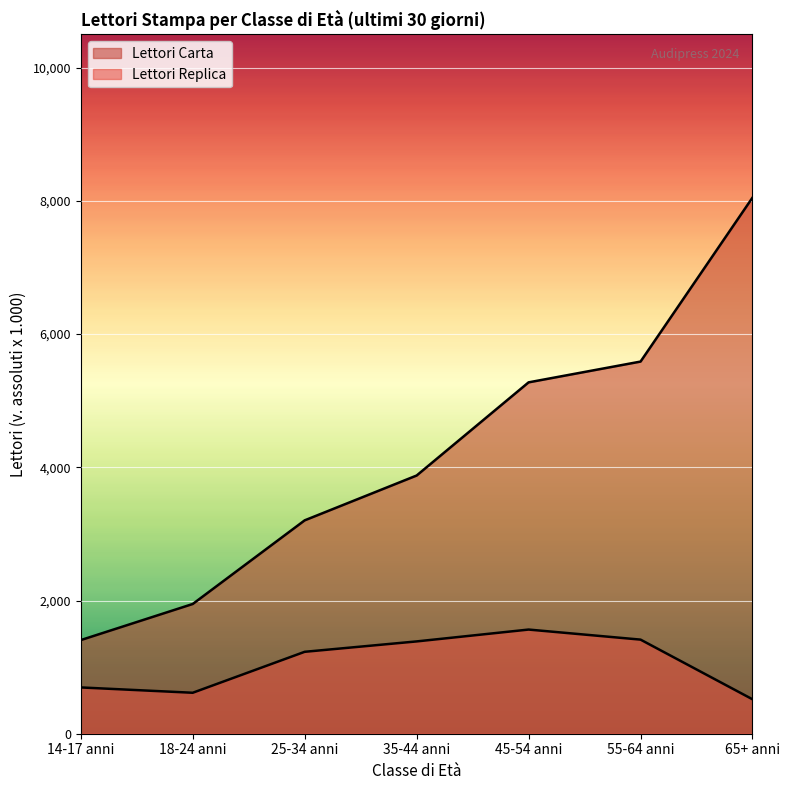

What is the difference between the Lettori Carta values at 45-54 anni and 35-44 anni?

1399